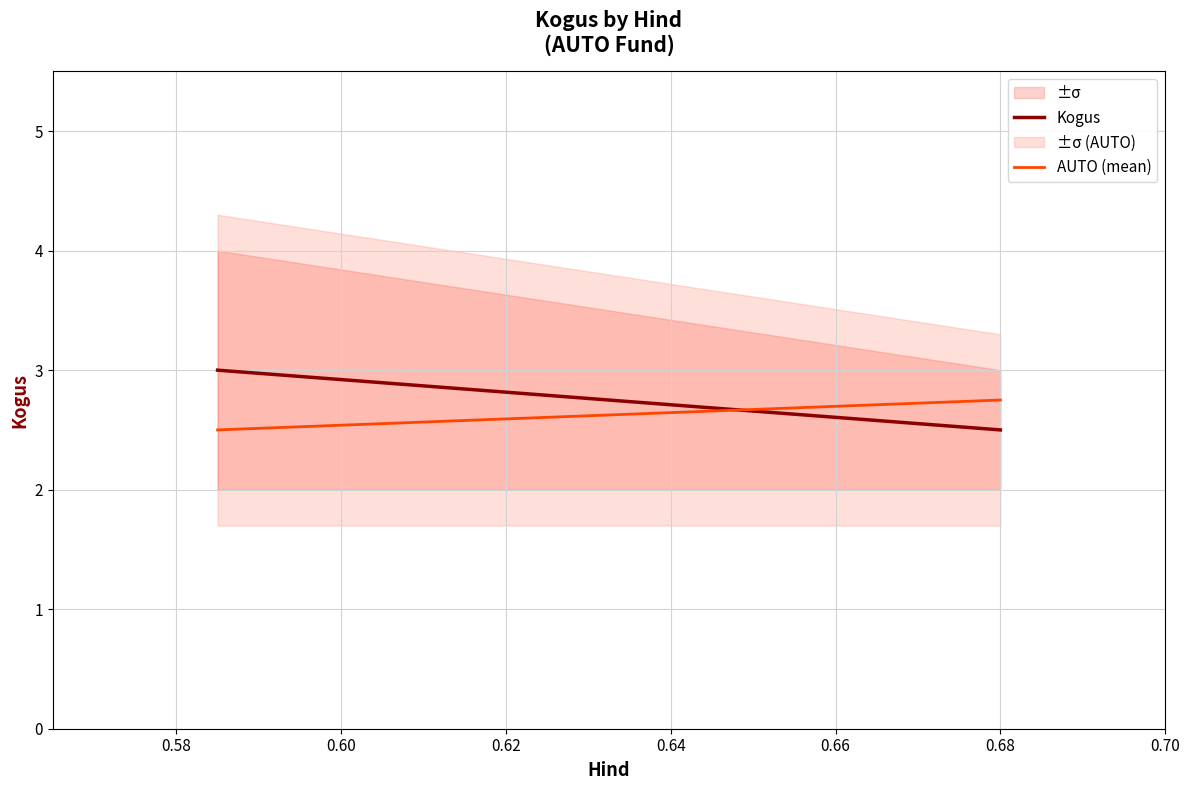

How many series are shown in this chart?

2